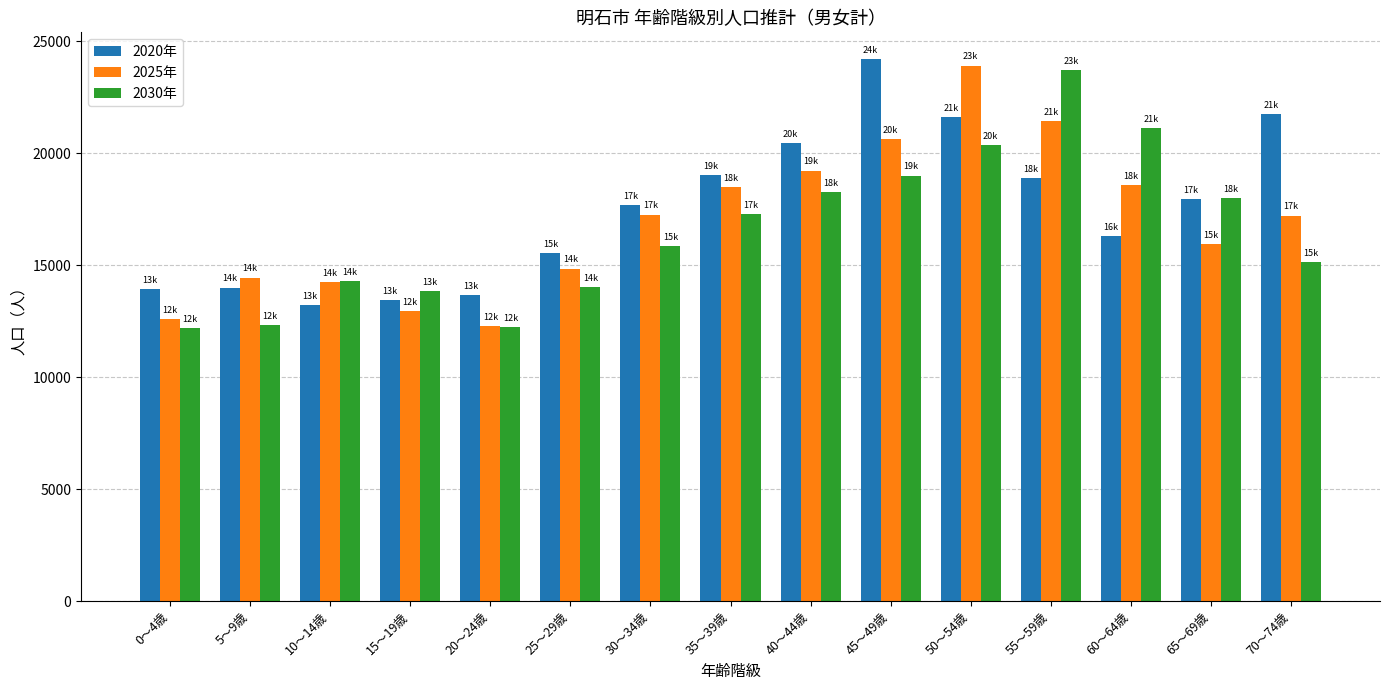

What is the difference between the 2020年 values at 10～14歳 and 60～64歳?

3090